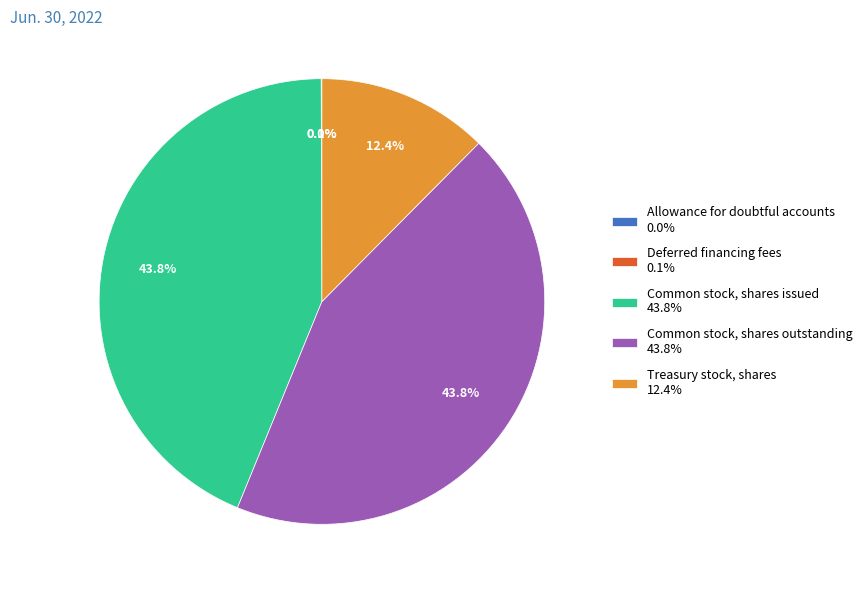

Which has a higher value, Treasury stock, shares 12.4% or Common stock, shares issued 43.8%?

Common stock, shares issued 43.8%